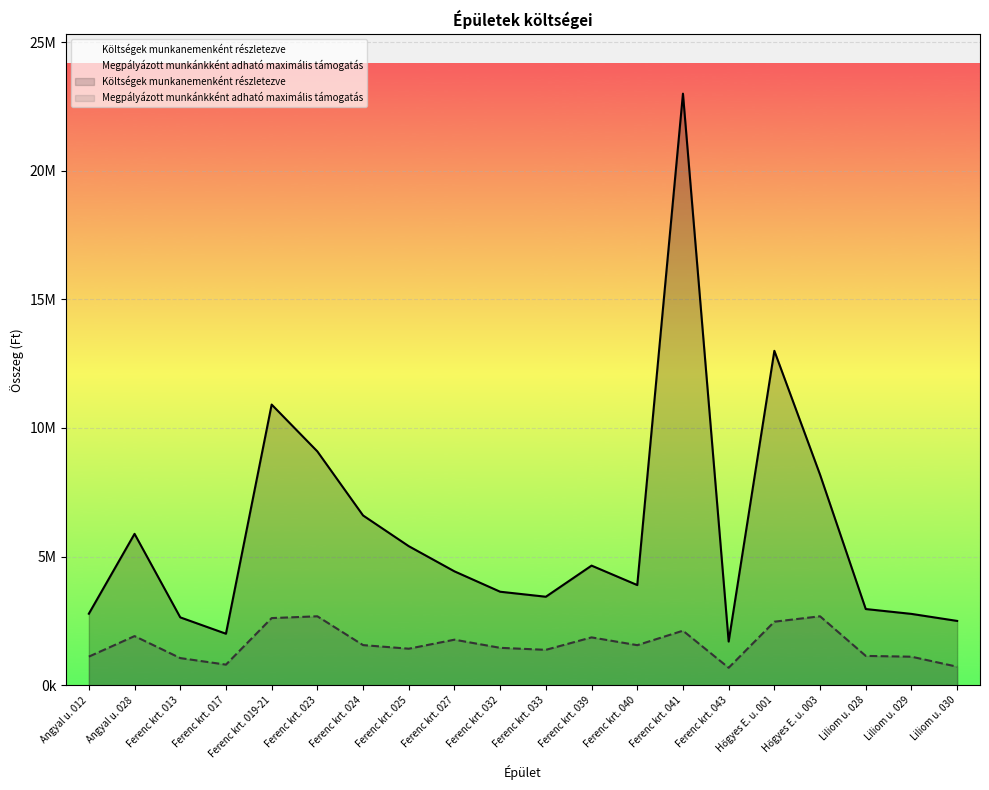

Does the chart display data point markers on the line(s)?

No